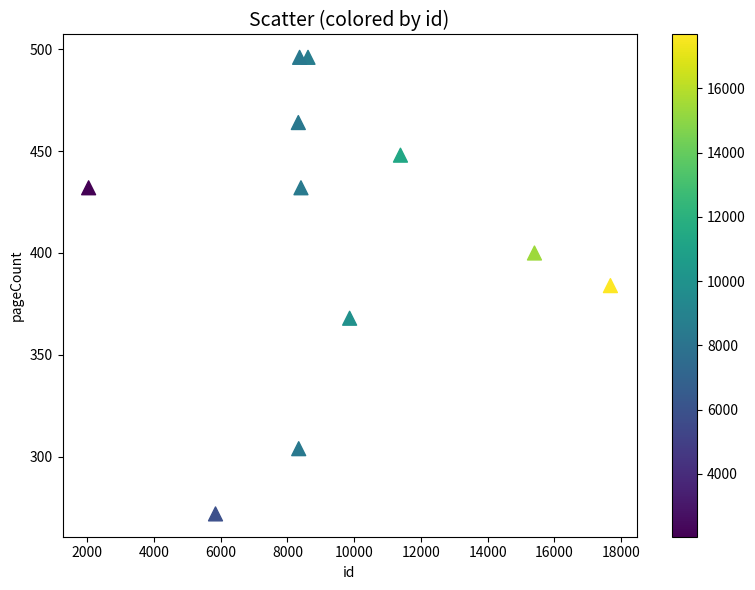

What is the range of X values (max minus min)?

15643